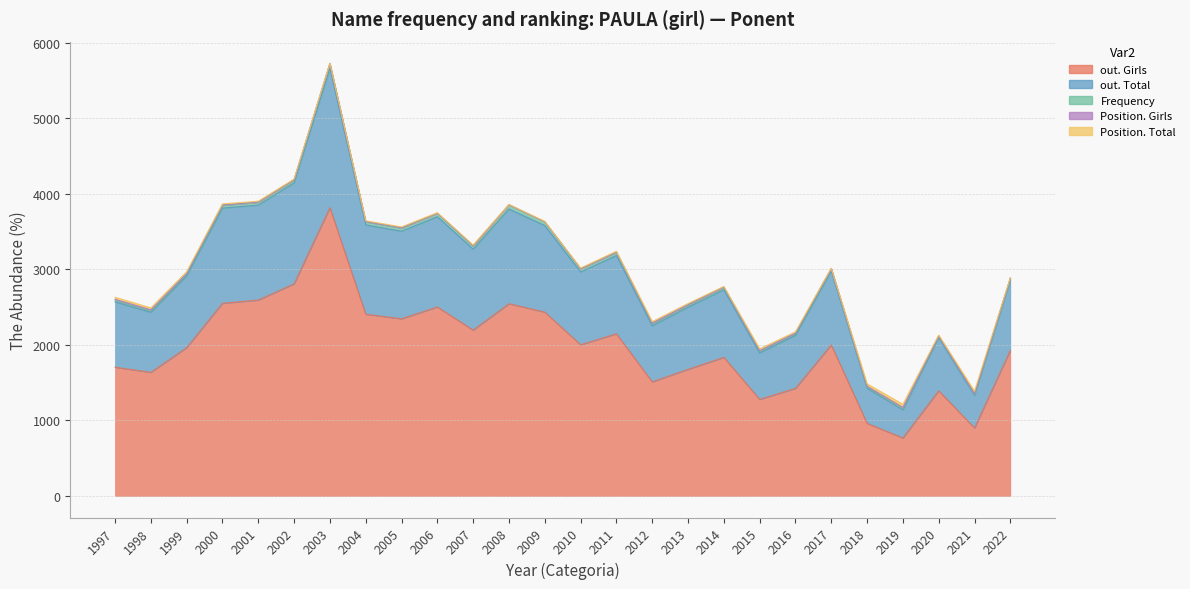

True or false: Position. Total and out. Girls cross at least once.

False